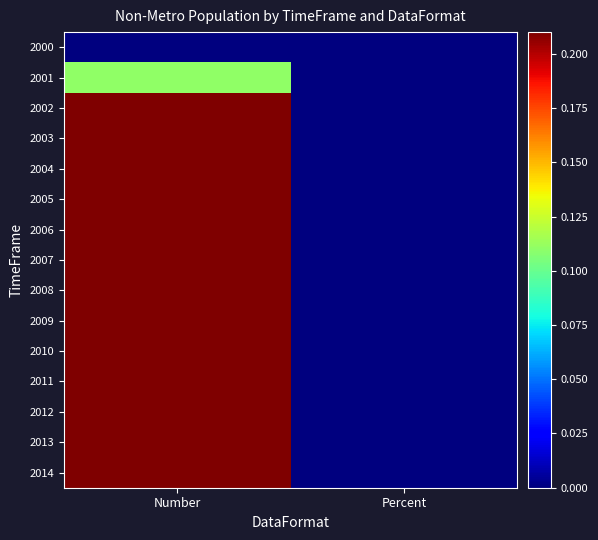

Reading right to left, transcribe all the data shown in this chart.

2000: Percent=0.0	Number=0.0
2001: Percent=0.0	Number=0.1
2002: Percent=0.0	Number=0.2
2003: Percent=0.0	Number=0.4
2004: Percent=0.0	Number=0.5
2005: Percent=0.0	Number=0.5
2006: Percent=0.0	Number=0.6
2007: Percent=0.0	Number=0.7
2008: Percent=0.0	Number=0.7
2009: Percent=0.0	Number=1.0
2010: Percent=0.0	Number=1.0
2011: Percent=0.0	Number=1.0
2012: Percent=0.0	Number=1.0
2013: Percent=0.0	Number=1.0
2014: Percent=0.0	Number=1.0